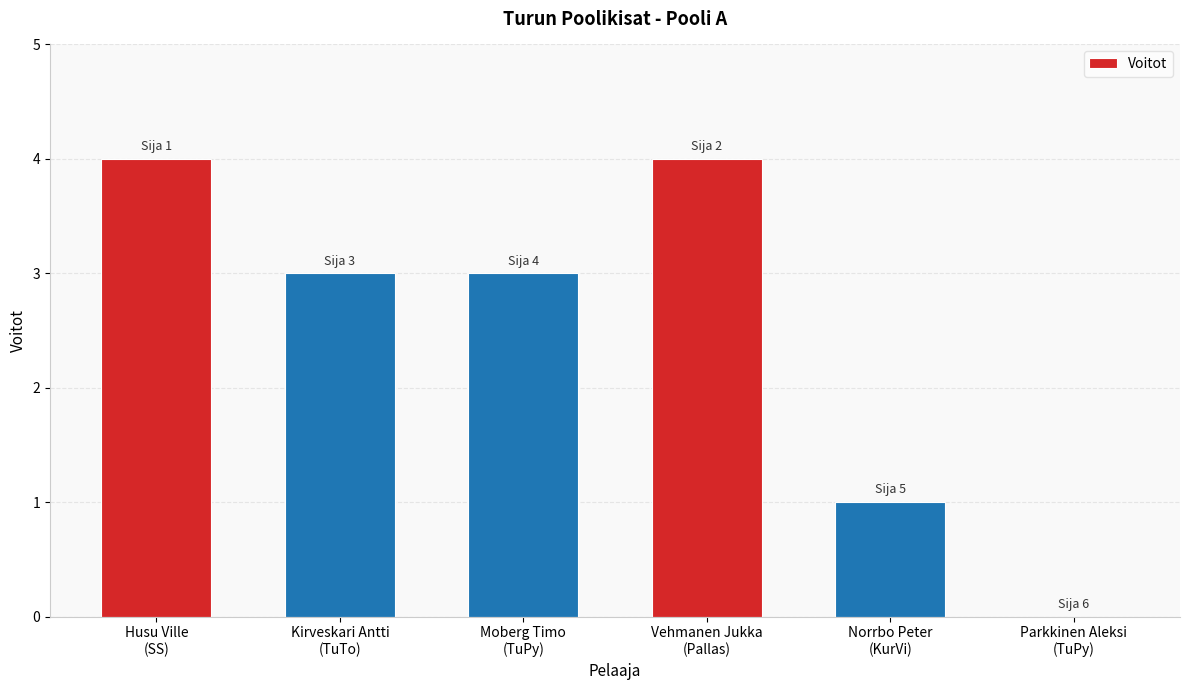

What is the sum of all values?

15